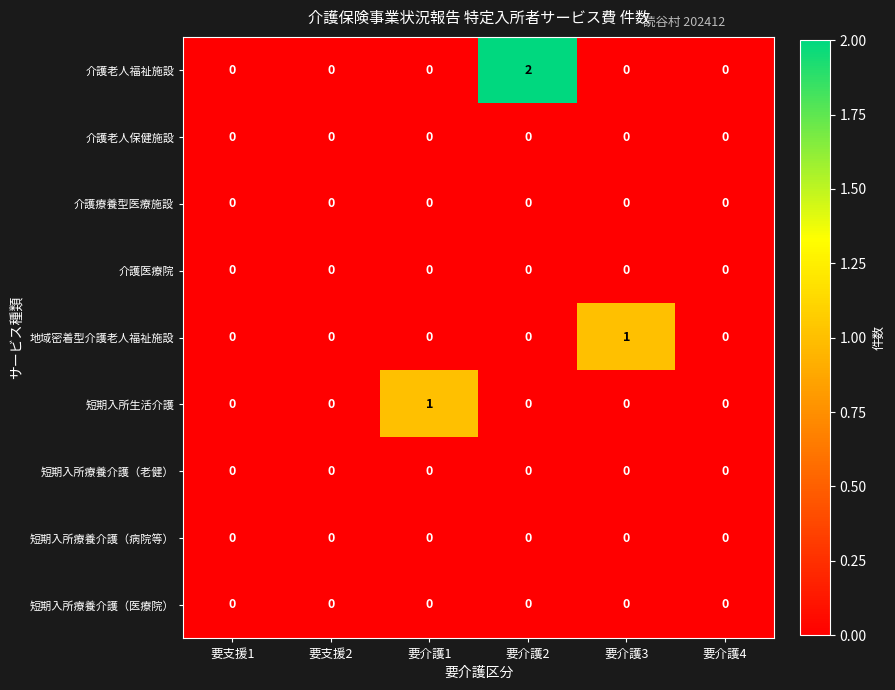

The value of 短期入所療養介護（病院等） at 要介護1 is 0. True or false?

True